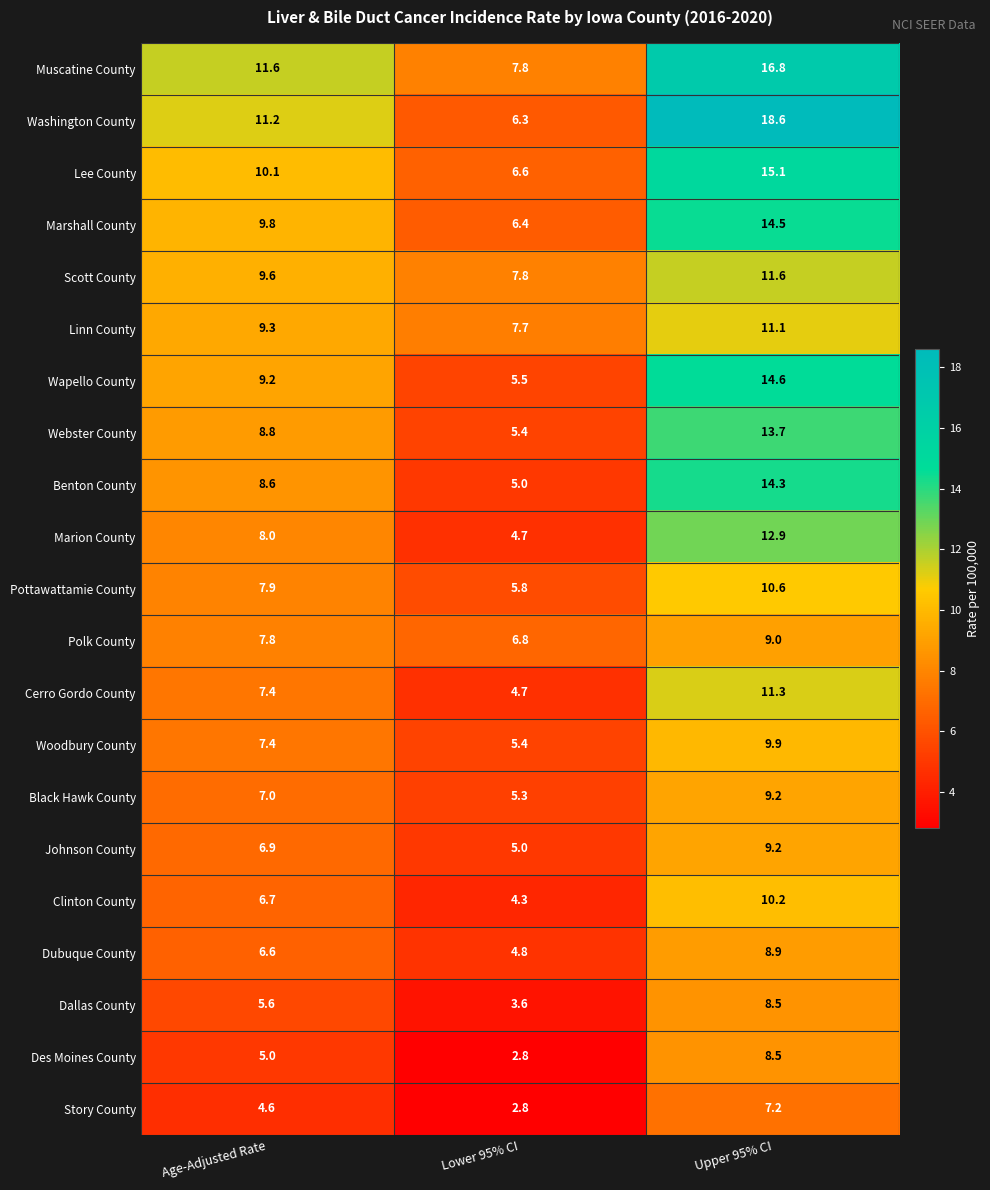

Which series has the largest range (max minus min)?

Washington County